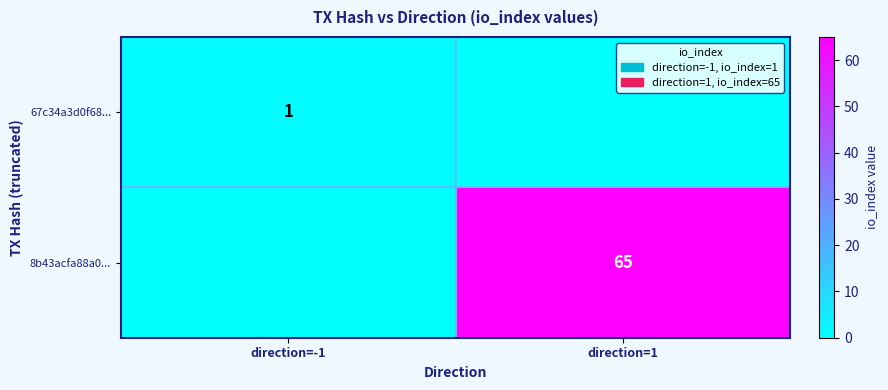

True or false: 67c34a3d0f68... has a value of 0 at direction=-1.

False